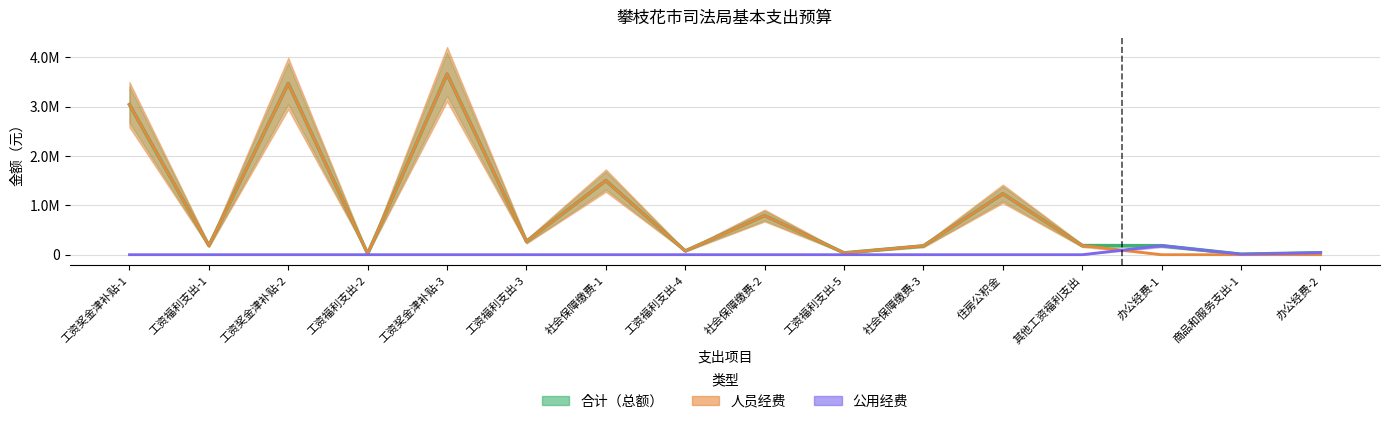

How many interior local valleys does the 合计（总额） series have?

6